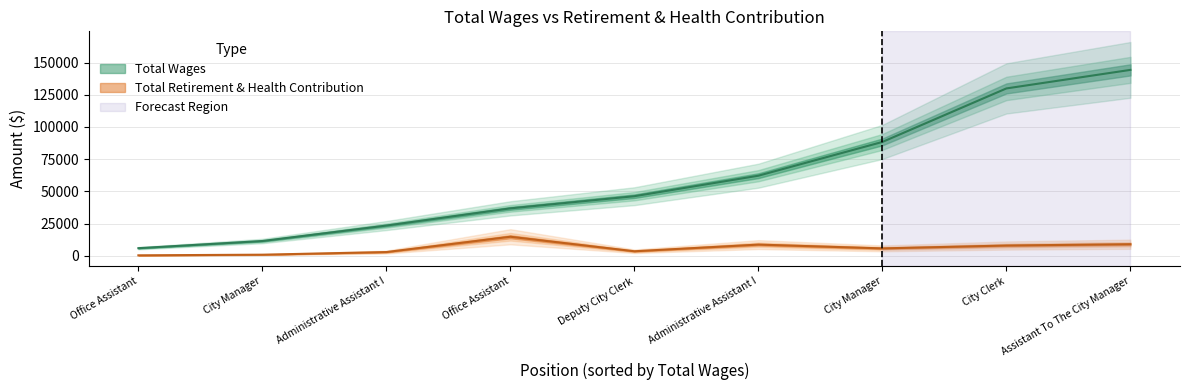

How many values in the Total Wages series exceed 46236?

4